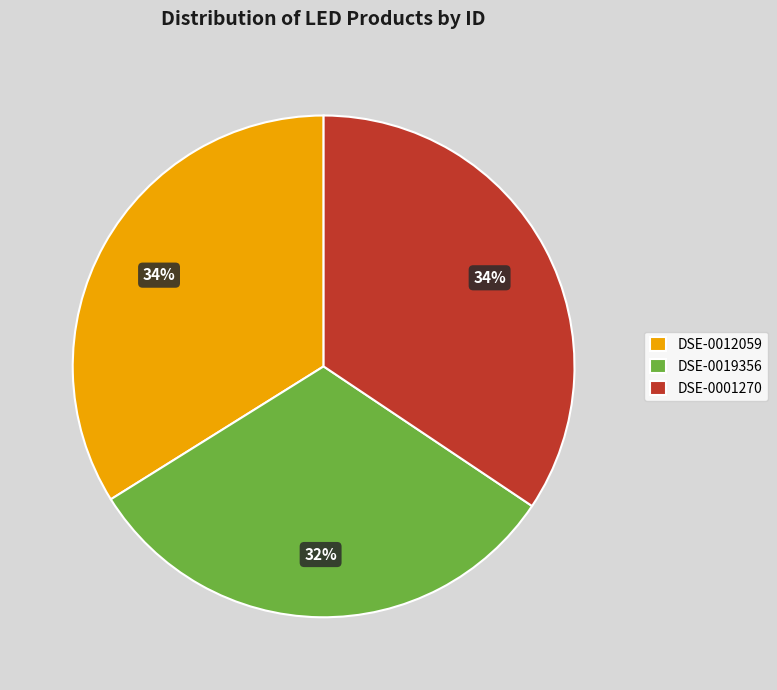

What is the smallest slice in the pie chart?

DSE-0019356